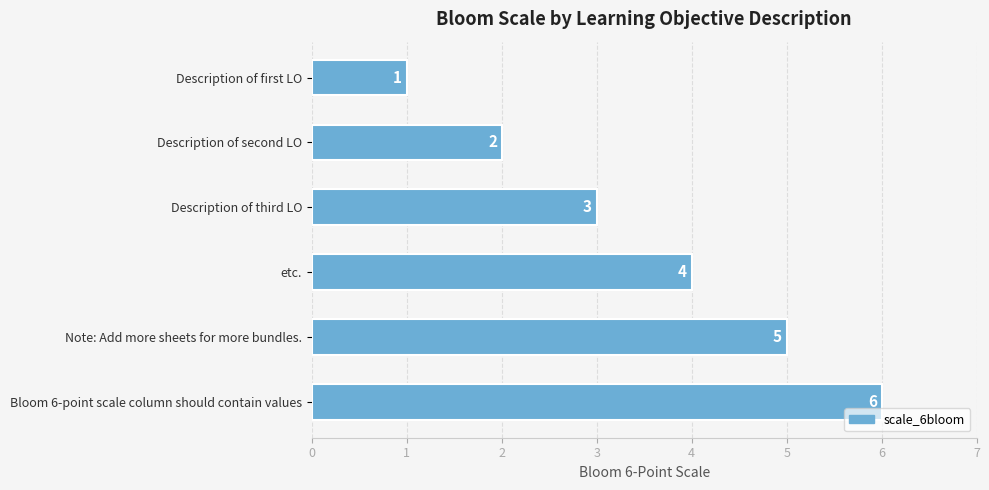

Where is the data nearest to the value 3?

Description of third LO